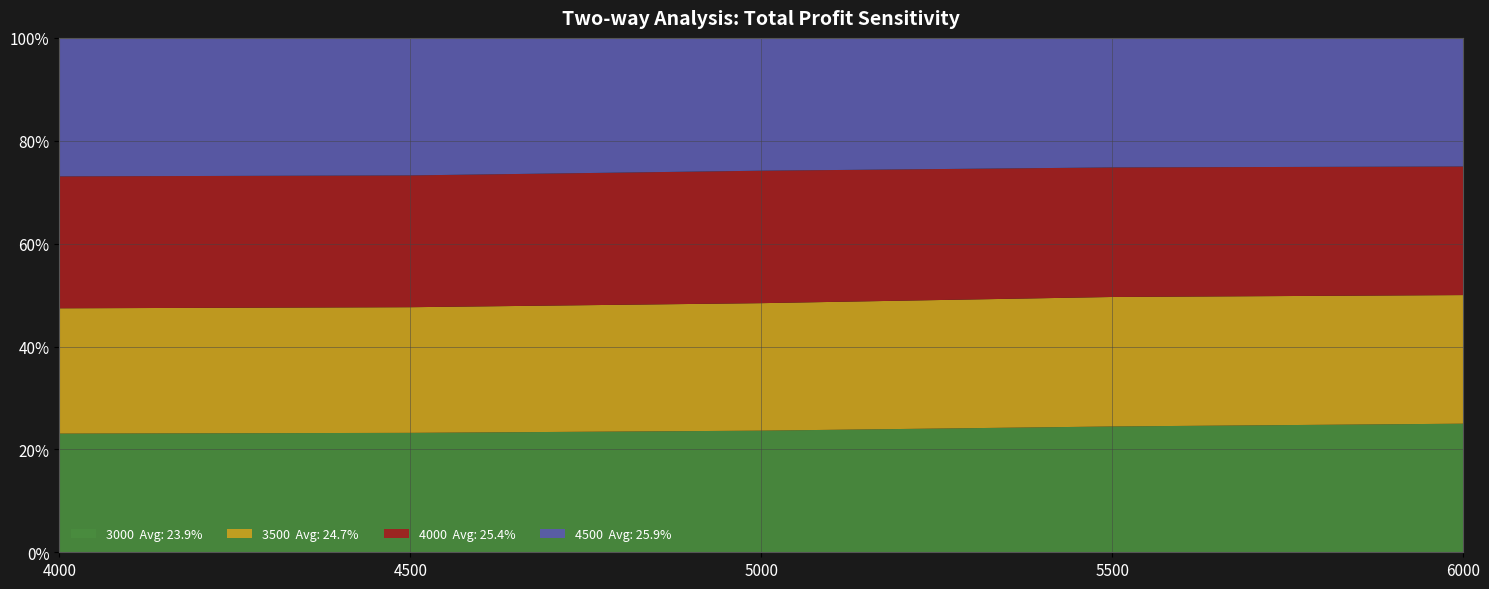

Reading left to right, extract all data points from this chart.

3000: 4000=493000.0	4500=528500.0	5000=563906.2	5500=599093.8	6000=618034.1
3500: 4000=520500.0	4500=555968.8	5000=591156.2	5500=616625.0	6000=618034.1
4000: 4000=548000.0	4500=583218.8	5000=614159.1	5500=616937.5	6000=618034.1
4500: 4000=575281.2	4500=608583.3	5000=615812.5	5500=616937.5	6000=618034.1